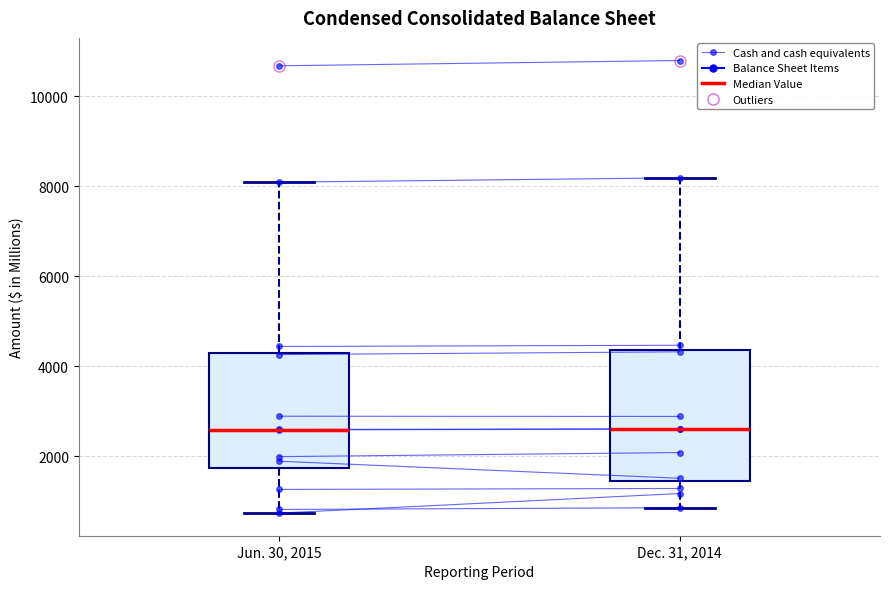

Where does the upper whisker of the box for Dec. 31, 2014 end on the y-axis? The values are not printed on the chart, so give them approximately, as read against the axis.

8200